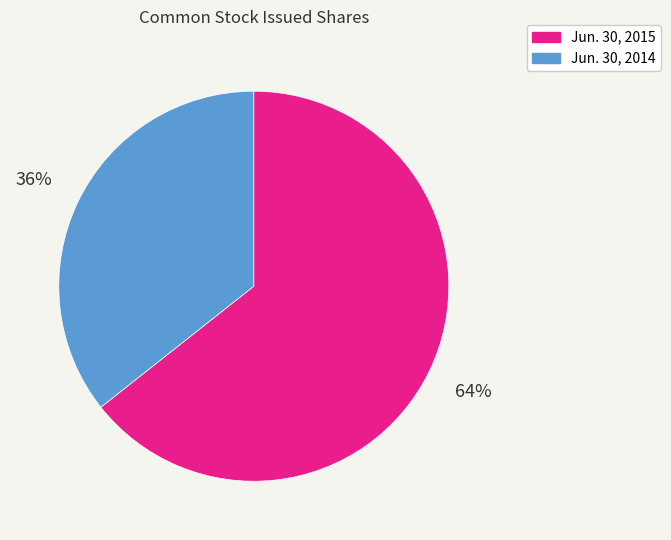

Which slice is the largest?

Jun. 30, 2015